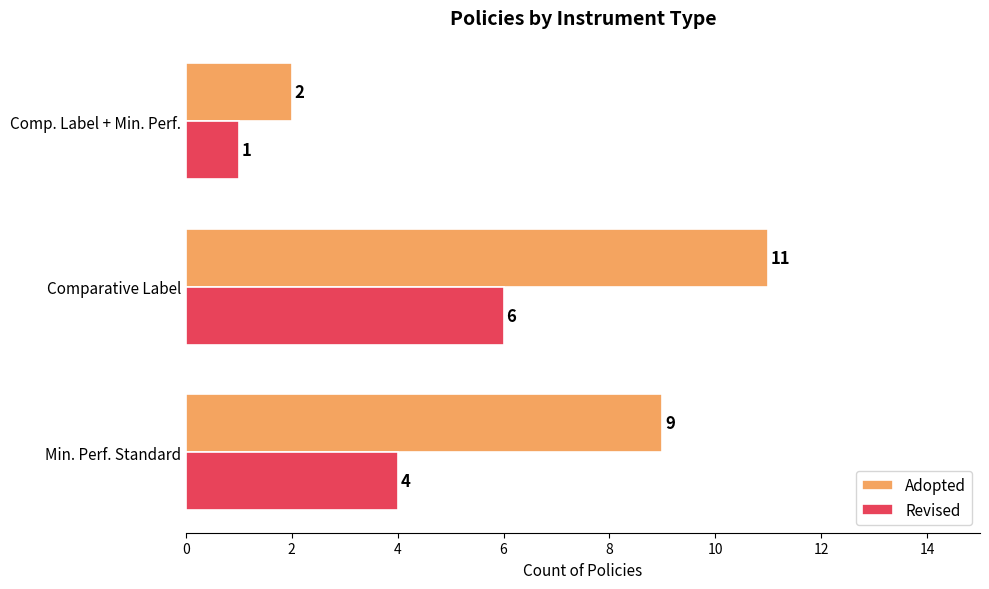

What is the difference between the maximum and second lowest values in the Revised series?

2